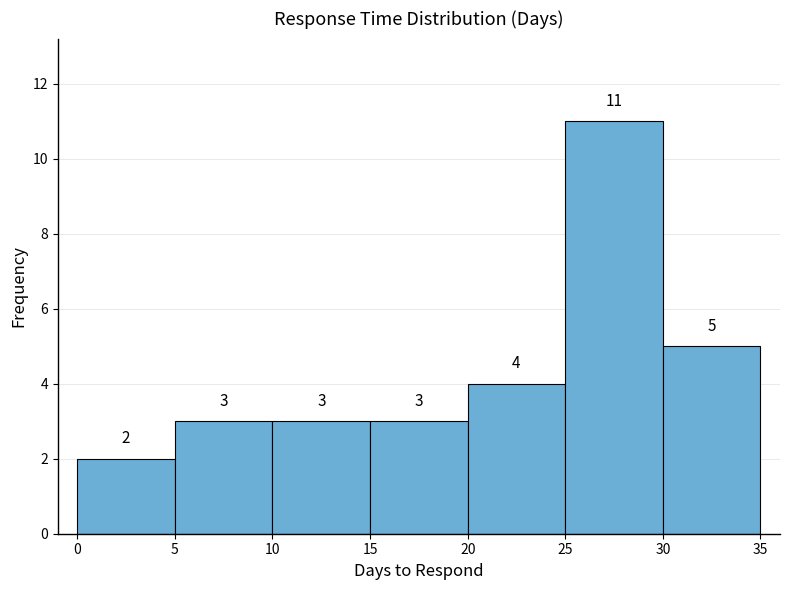

Reading left to right, list every bar in this chart as the range it spans on the x-axis followed by its height.

0 to 5: 2
5 to 10: 3
10 to 15: 3
15 to 20: 3
20 to 25: 4
25 to 30: 11
30 to 35: 5